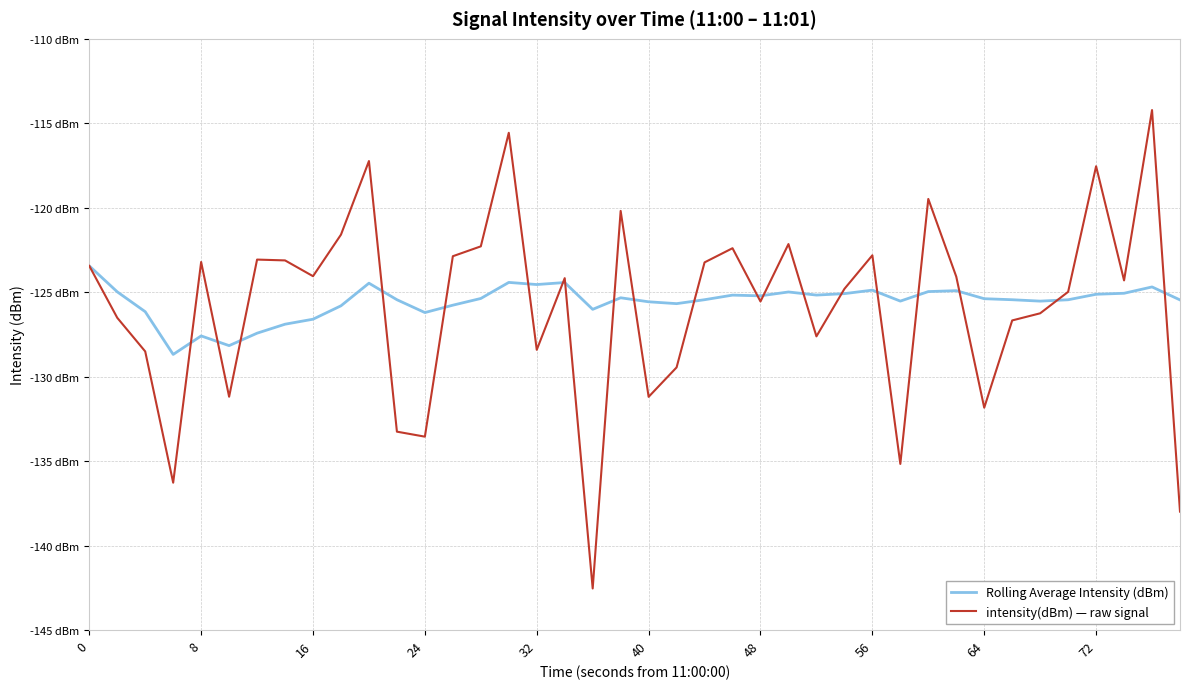

Which series ends up on top after the final intersection of Rolling Average Intensity (dBm) and intensity(dBm) — raw signal?

Rolling Average Intensity (dBm)